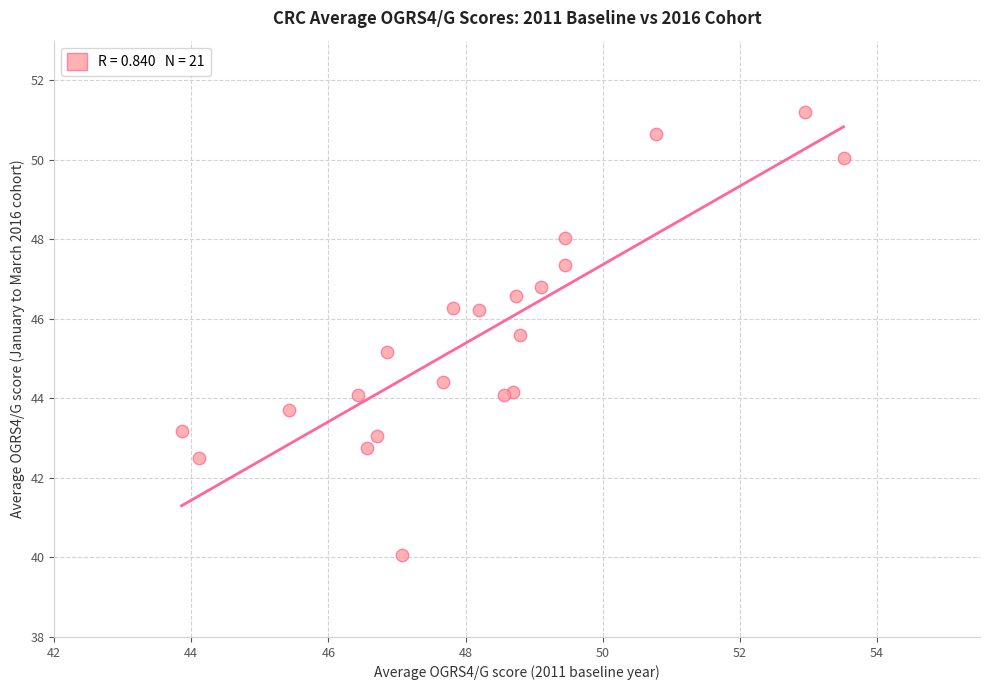

What Y value in the scatter plot is closest to 45?

45.2